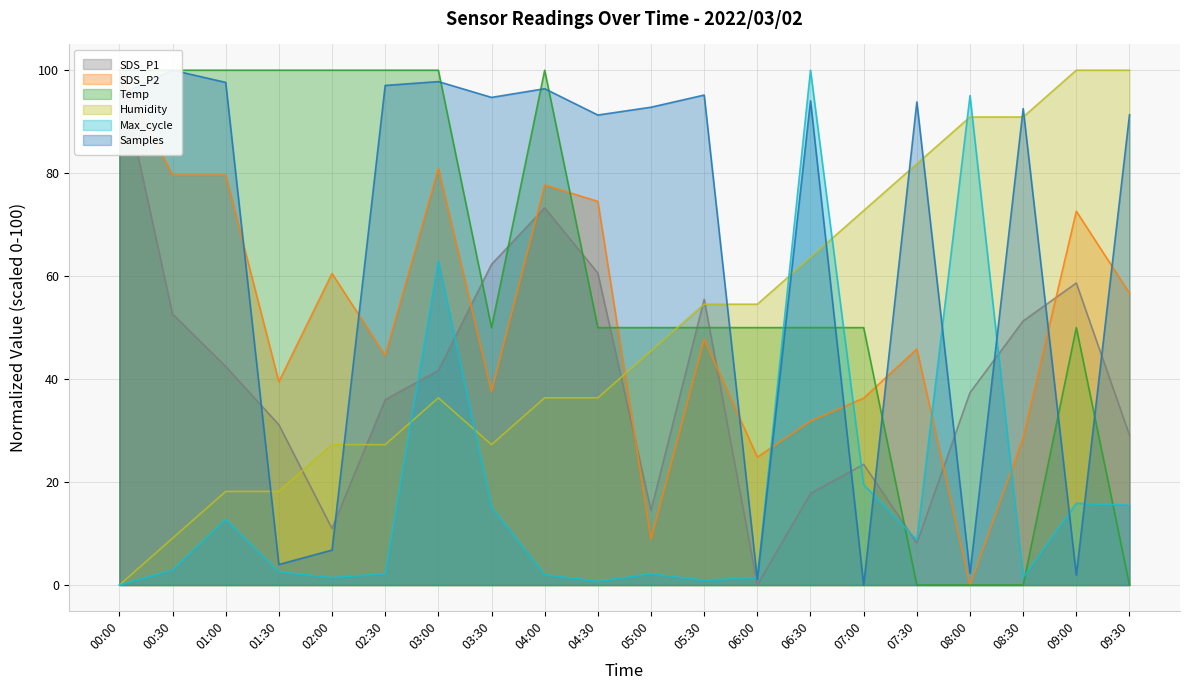

Reading right to left, what are all the values shown in this chart?

SDS_P1: 09:30=29.1	09:00=58.7	08:30=51.3	08:00=37.4	07:30=8.2	07:00=23.4	06:30=17.8	06:00=0.0	05:30=55.5	05:00=14.5	04:30=60.6	04:00=73.3	03:30=62.3	03:00=41.7	02:30=36.0	02:00=11.0	01:30=31.1	01:00=42.5	00:30=52.7	00:00=100.0
SDS_P2: 09:30=56.7	09:00=72.6	08:30=28.7	08:00=0.0	07:30=45.9	07:00=36.3	06:30=31.8	06:00=24.8	05:30=47.8	05:00=8.9	04:30=74.5	04:00=77.7	03:30=37.6	03:00=80.9	02:30=44.6	02:00=60.5	01:30=39.5	01:00=79.6	00:30=79.6	00:00=100.0
Temp: 09:30=0.0	09:00=50.0	08:30=0.0	08:00=0.0	07:30=0.0	07:00=50.0	06:30=50.0	06:00=50.0	05:30=50.0	05:00=50.0	04:30=50.0	04:00=100.0	03:30=50.0	03:00=100.0	02:30=100.0	02:00=100.0	01:30=100.0	01:00=100.0	00:30=100.0	00:00=100.0
Humidity: 09:30=100.0	09:00=100.0	08:30=90.9	08:00=90.9	07:30=81.8	07:00=72.7	06:30=63.6	06:00=54.5	05:30=54.5	05:00=45.5	04:30=36.4	04:00=36.4	03:30=27.3	03:00=36.4	02:30=27.3	02:00=27.3	01:30=18.2	01:00=18.2	00:30=9.1	00:00=0.0
Max_cycle: 09:30=15.5	09:00=15.9	08:30=1.5	08:00=95.1	07:30=8.8	07:00=19.5	06:30=100.0	06:00=1.5	05:30=0.9	05:00=2.2	04:30=0.7	04:00=2.0	03:30=15.1	03:00=63.0	02:30=2.2	02:00=1.5	01:30=2.6	01:00=12.8	00:30=2.9	00:00=0.0
Samples: 09:30=91.3	09:00=2.0	08:30=92.5	08:00=2.3	07:30=93.8	07:00=0.0	06:30=94.1	06:00=1.1	05:30=95.2	05:00=92.8	04:30=91.3	04:00=96.4	03:30=94.7	03:00=97.8	02:30=97.0	02:00=6.8	01:30=4.0	01:00=97.6	00:30=100.0	00:00=95.1